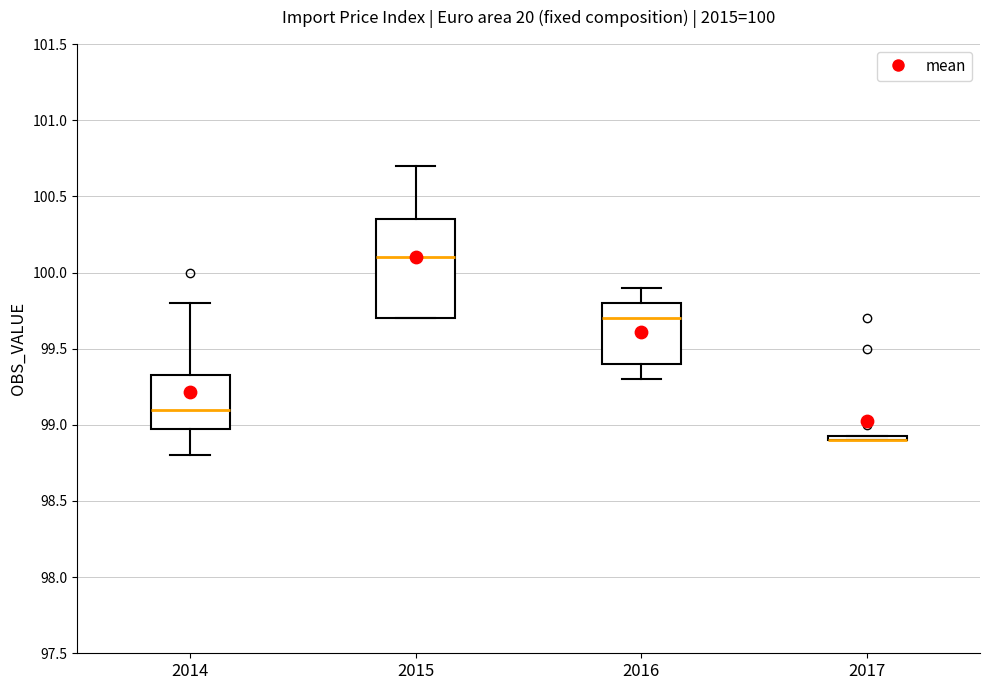

Comparing the boxes themselves (not the whiskers), which one is the tallest?

2015